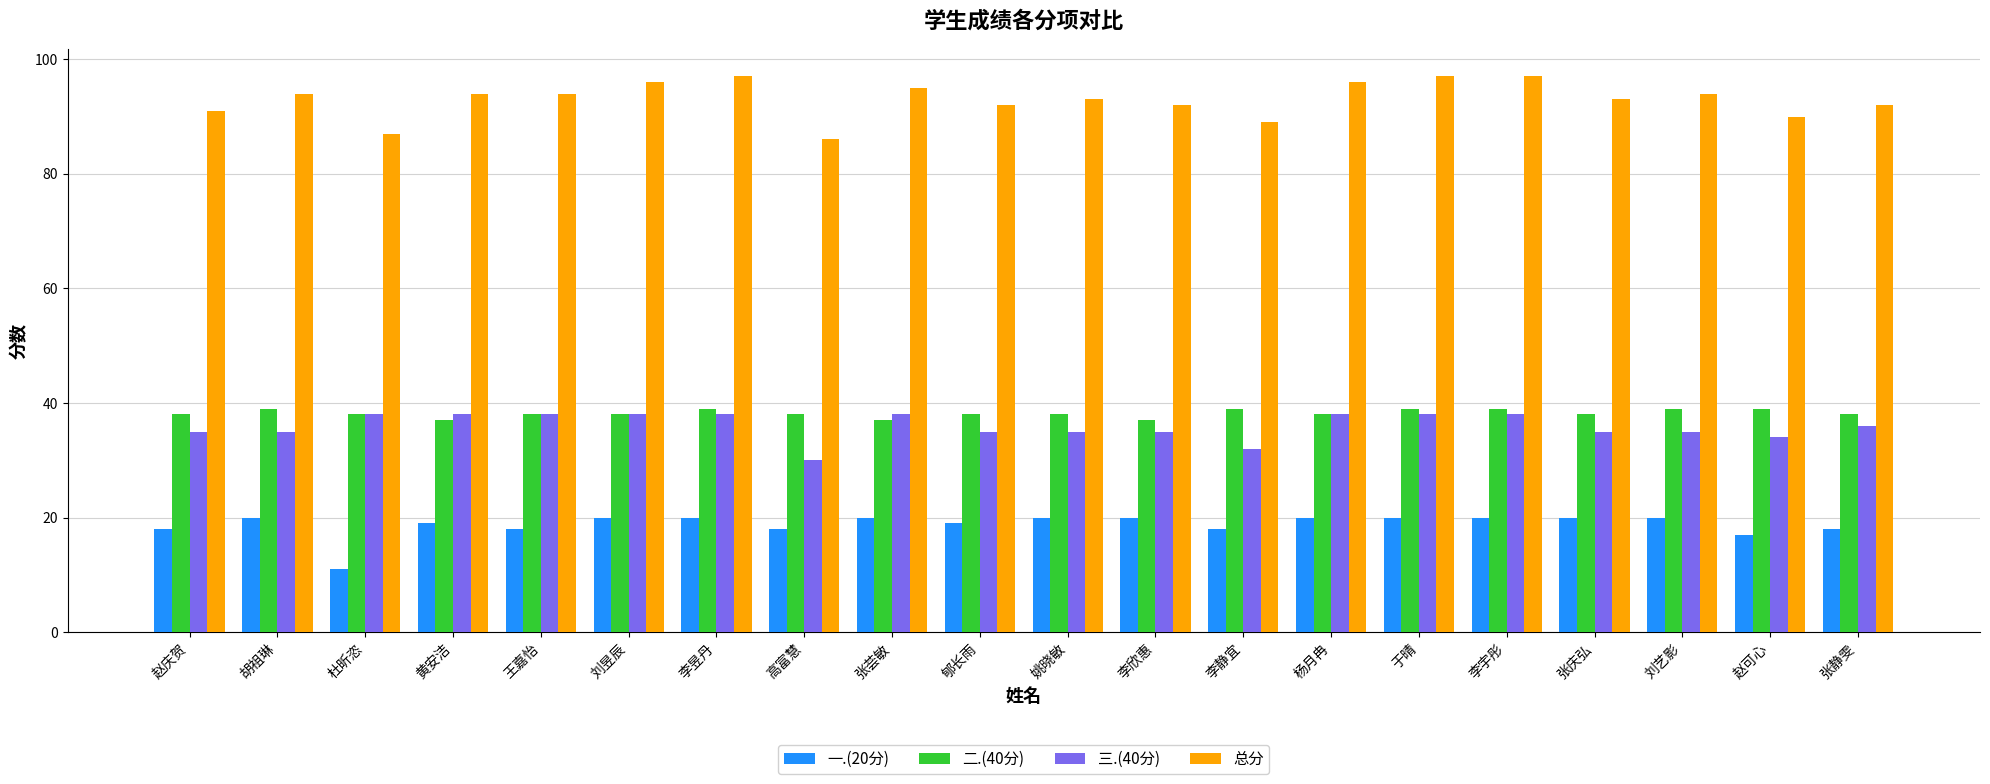

At 黄安洁, list the series in order from smallest to largest.

一.(20分), 二.(40分), 三.(40分), 总分